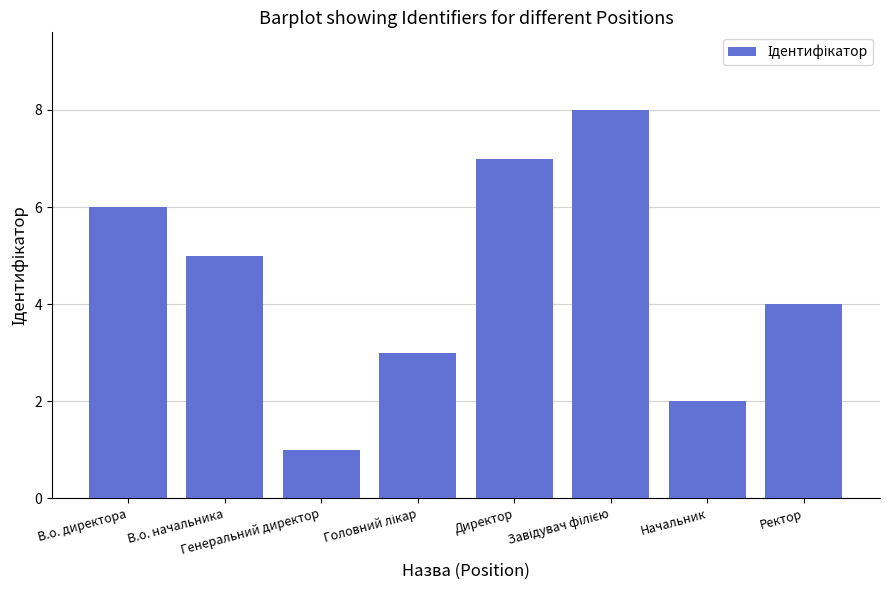

Which has a higher value, В.о. директора or В.о. начальника?

В.о. директора